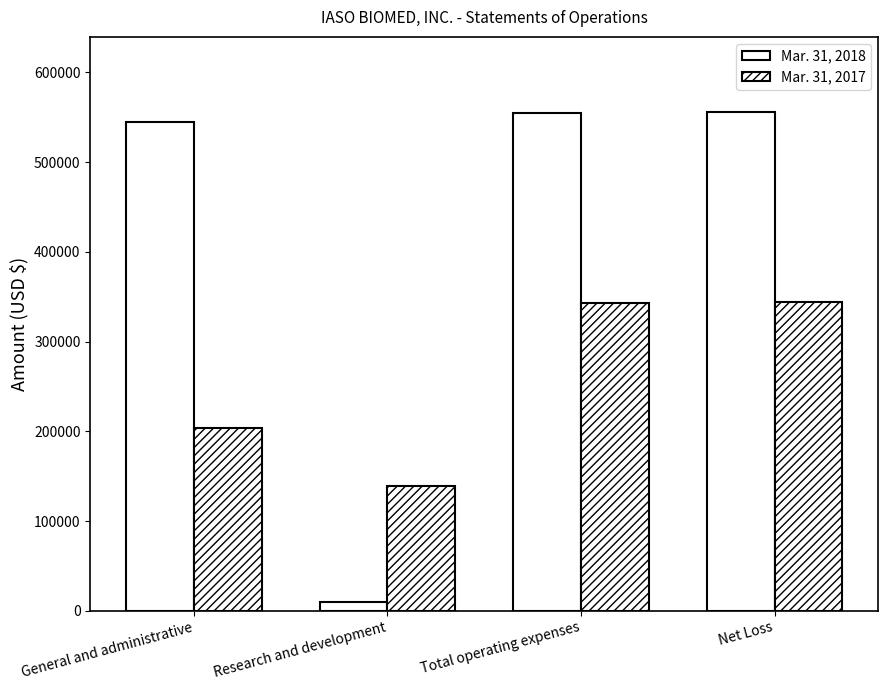

How many bars are there in total?

8